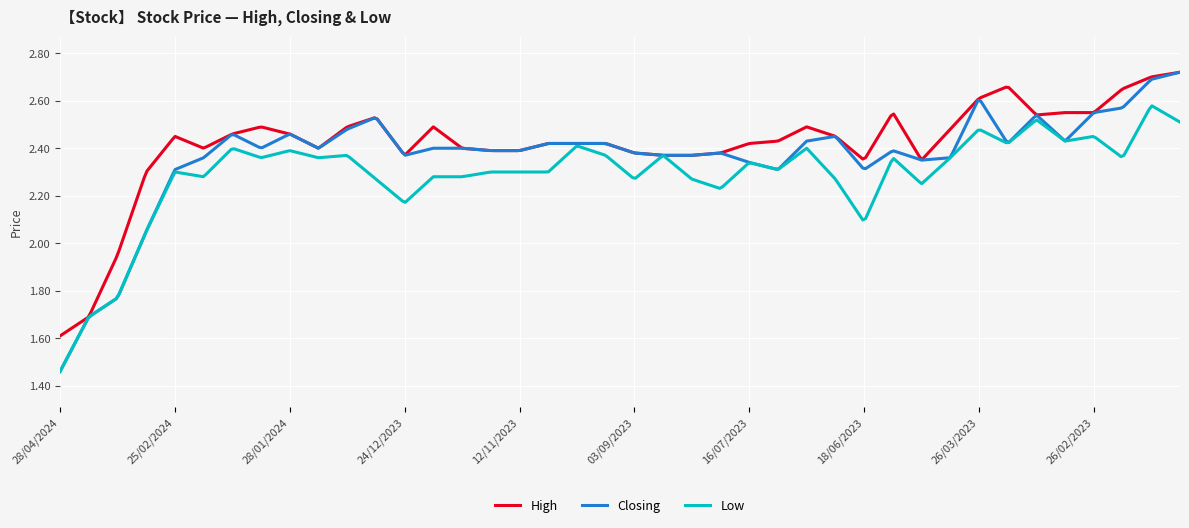

Rank the series by their average value, from highest to lowest.

High, Closing, Low